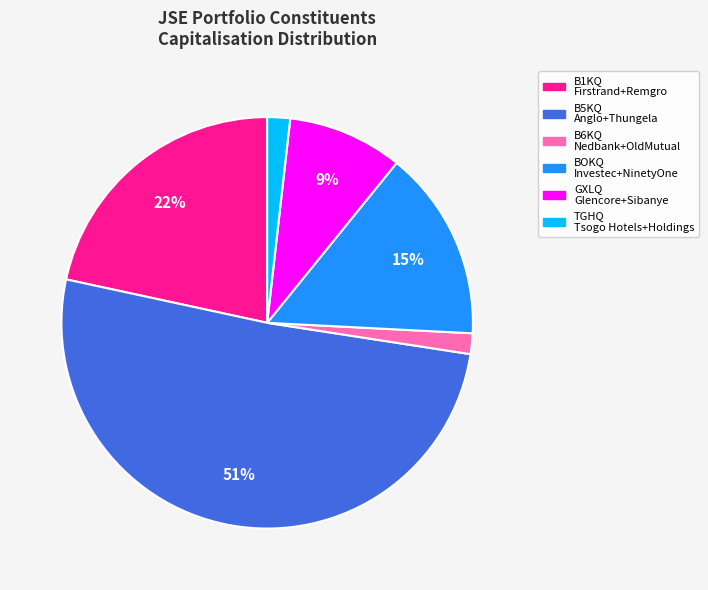

Which slice is the largest?

B5KQ Anglo+Thungela